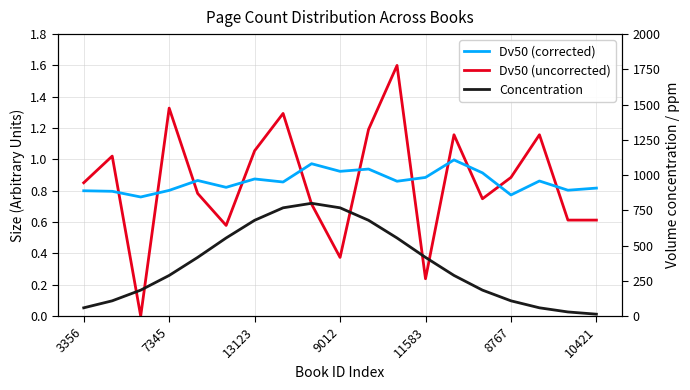

What is the approximate value of Concentration at 3356?

58.7